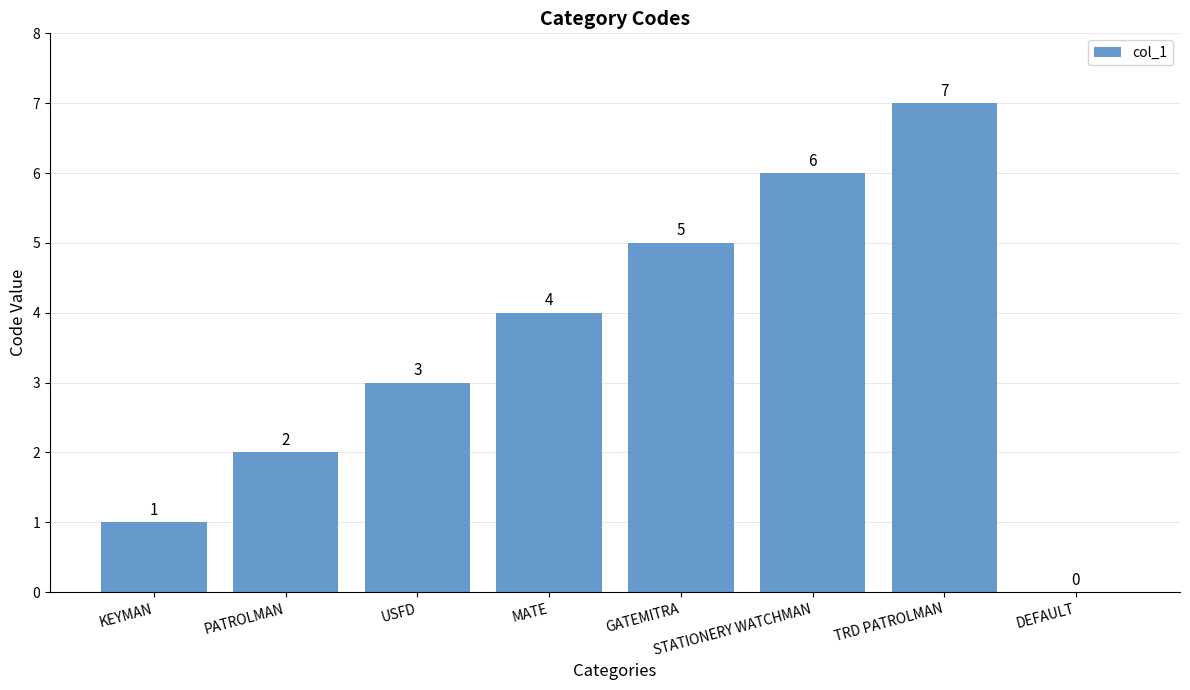

The chart shows a value of 7 at TRD PATROLMAN. True or false?

True